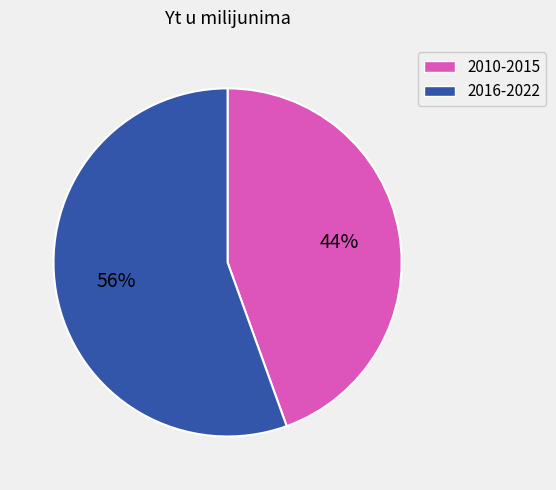

Which category has the biggest portion of the pie?

2016-2022